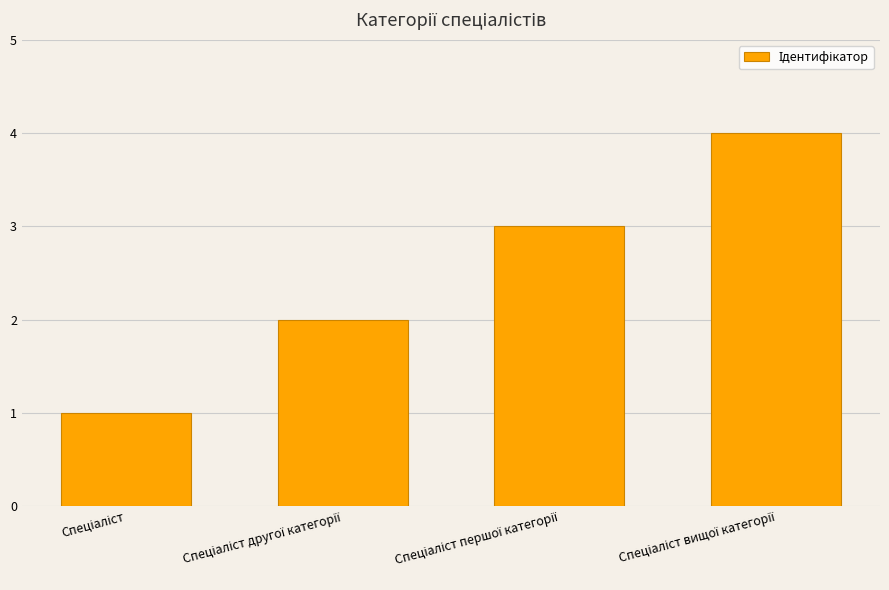

What is the greatest value displayed?

4